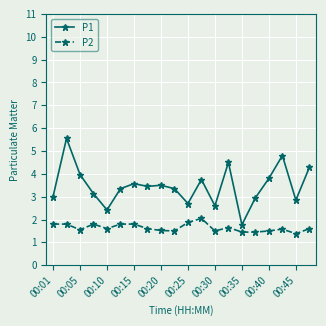

Which series has the largest total across all categories?

P1